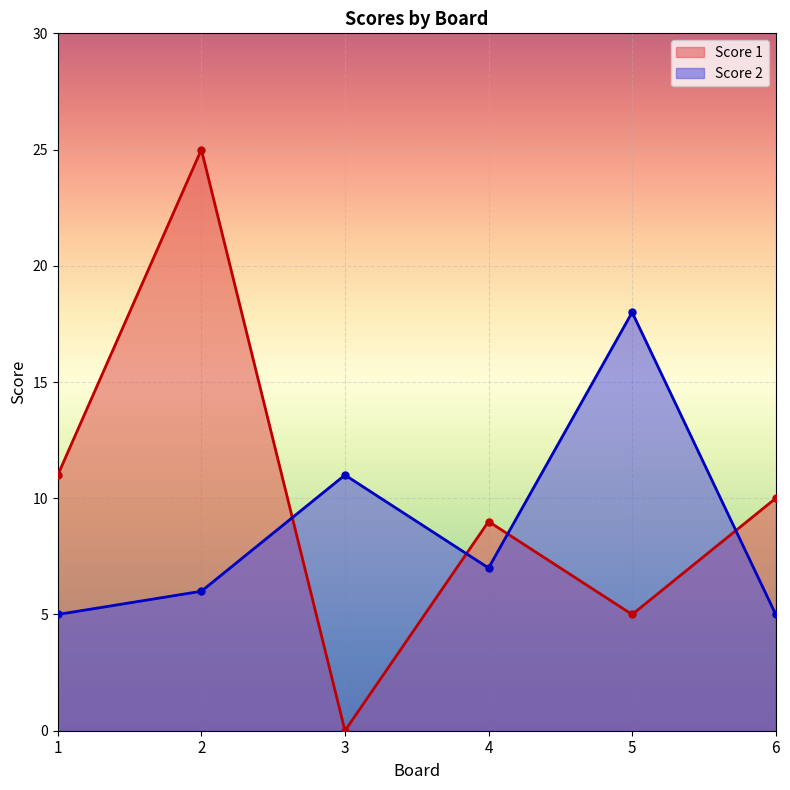

The Score 1 series shows 5 at 5. True or false?

True